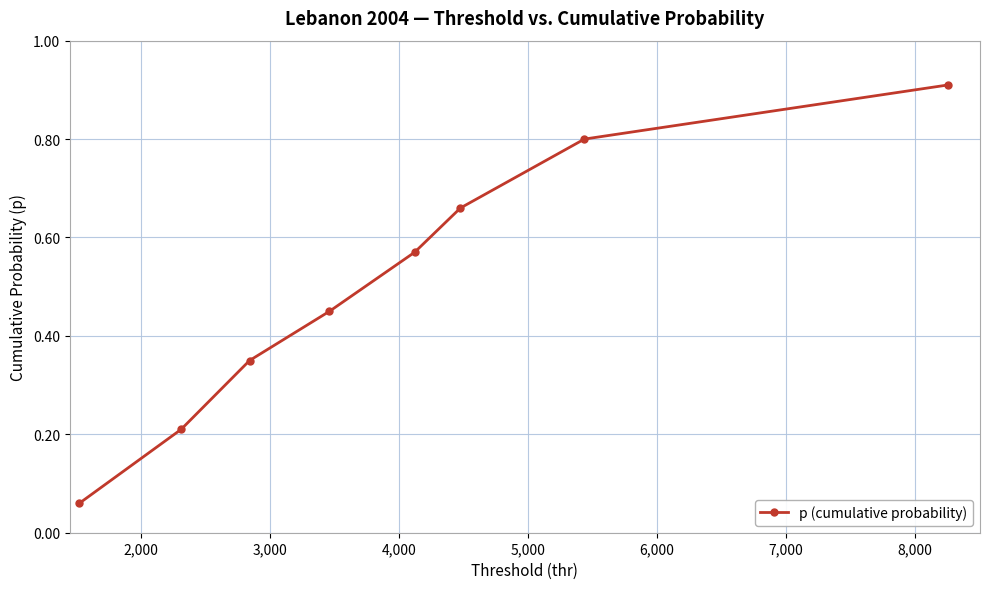

True or false: the data has more than 0 interior local peaks.

False